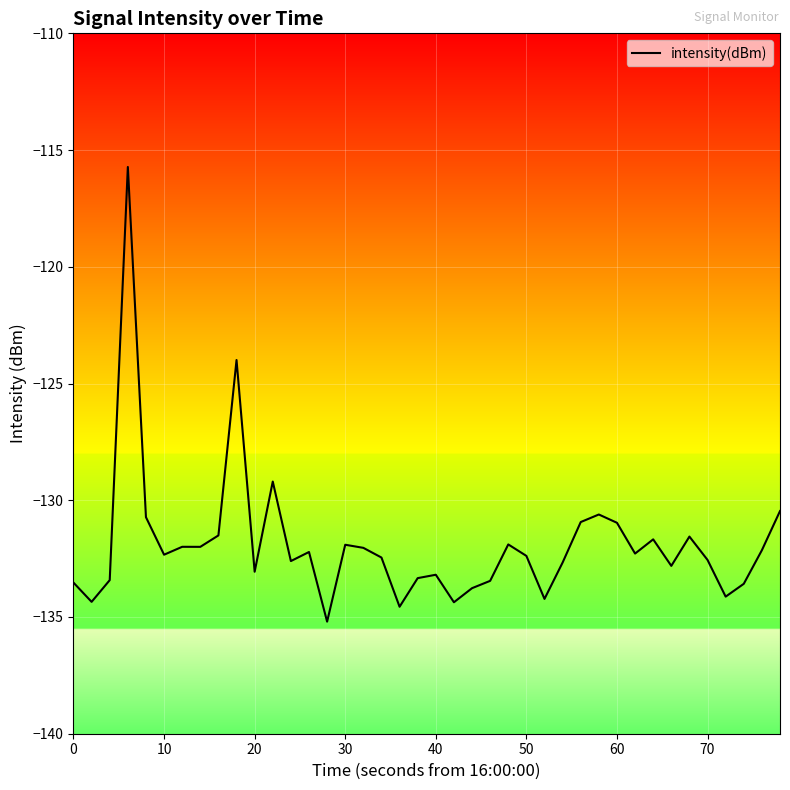

What is the smallest value displayed?

-135.2